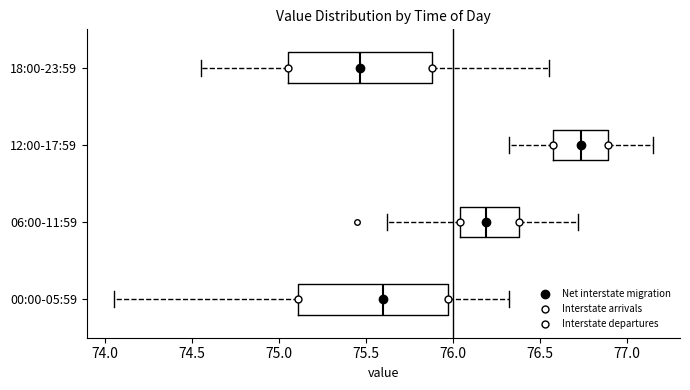

Where does the median line of the box for 06:00-11:59 sit on the x-axis? The values are not printed on the chart, so give them approximately, as read against the axis.

76.20